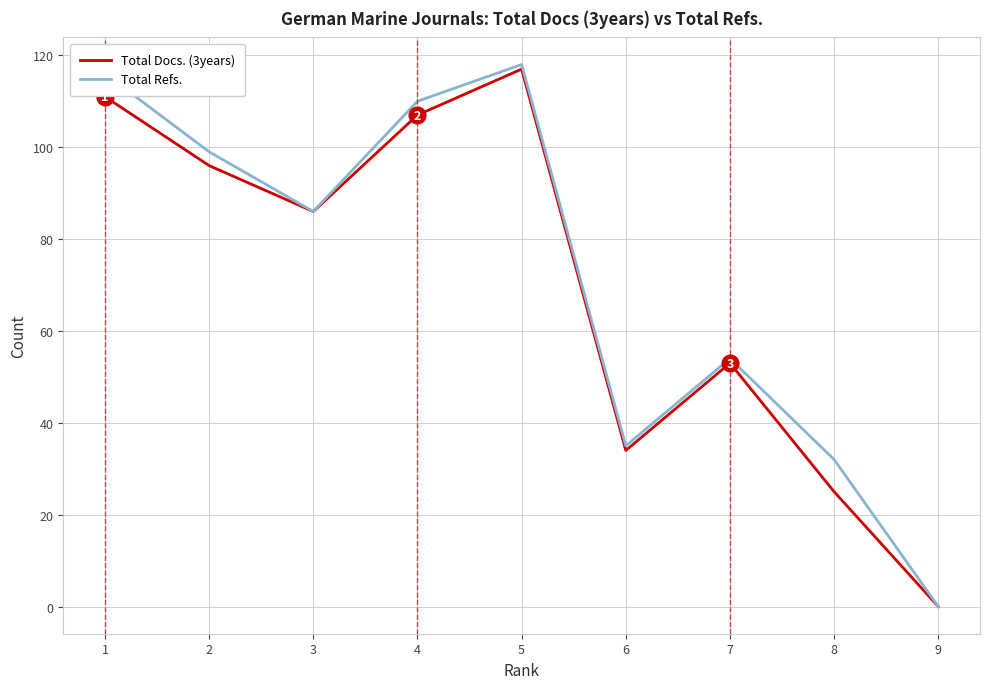

Rank the series by their average value, from lowest to highest.

Total Docs. (3years), Total Refs.